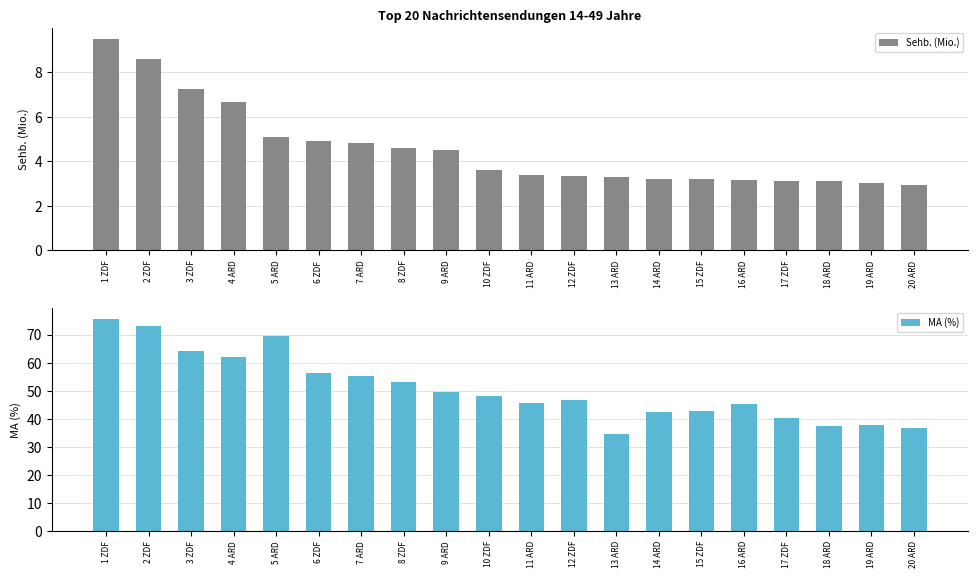

Is it true that Sehb. (Mio.) equals 5.2 at 19 ARD?

False